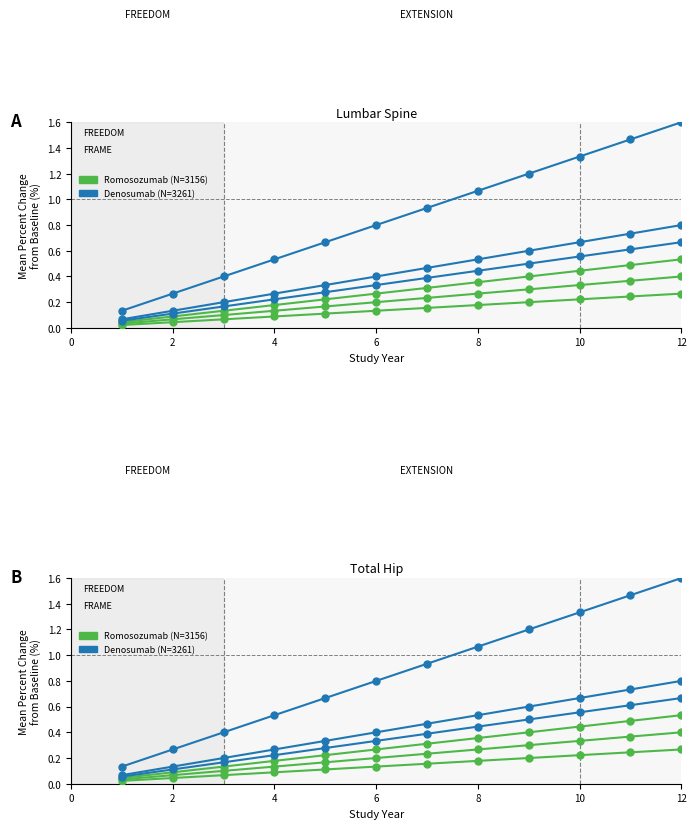

The value of Romosozumab (N=3156) at 4 is 0.1. True or false?

True